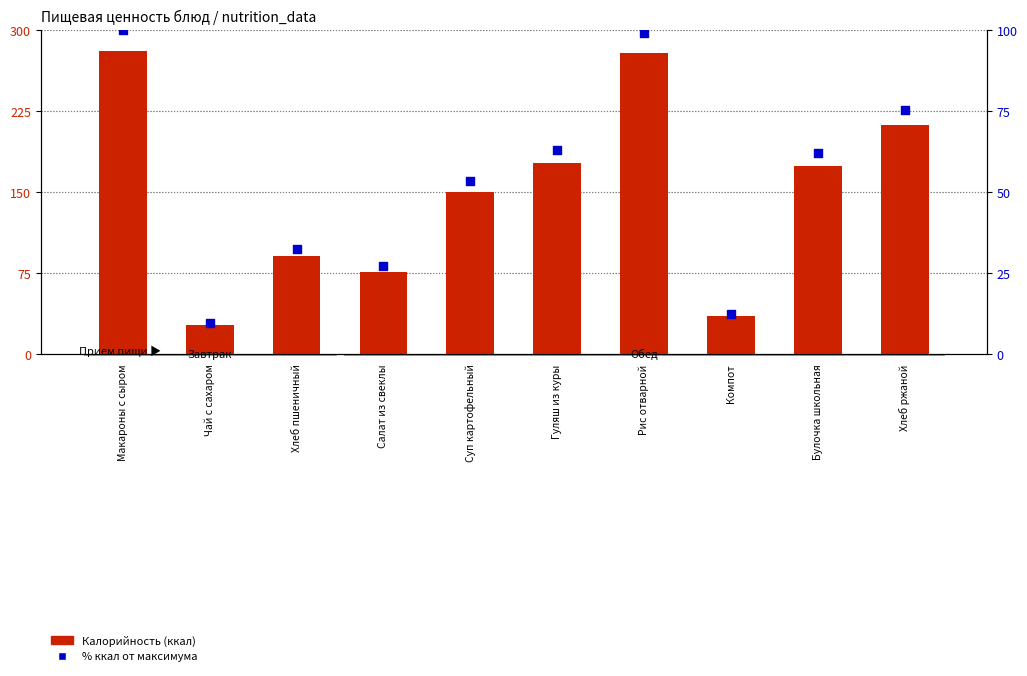

Which series has the largest total across all categories?

Калорийность (ккал)